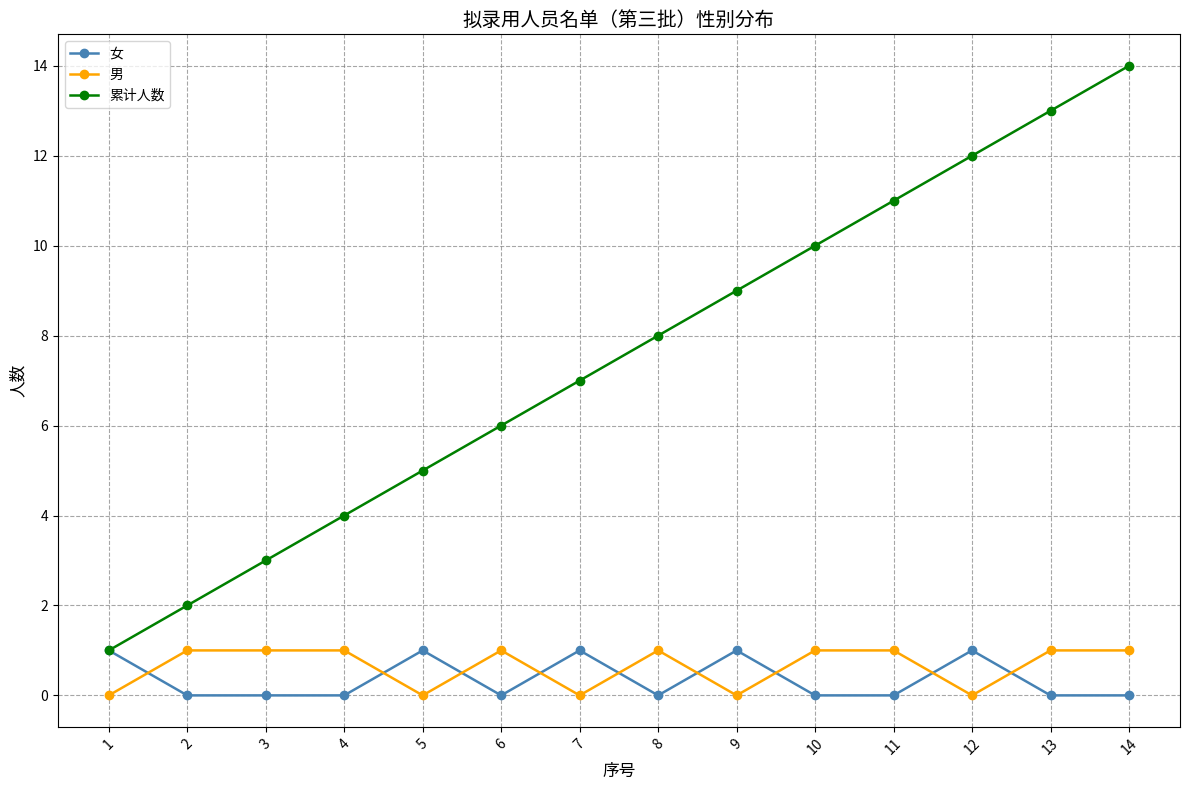

How many intersections are there between 男 and 女?

9